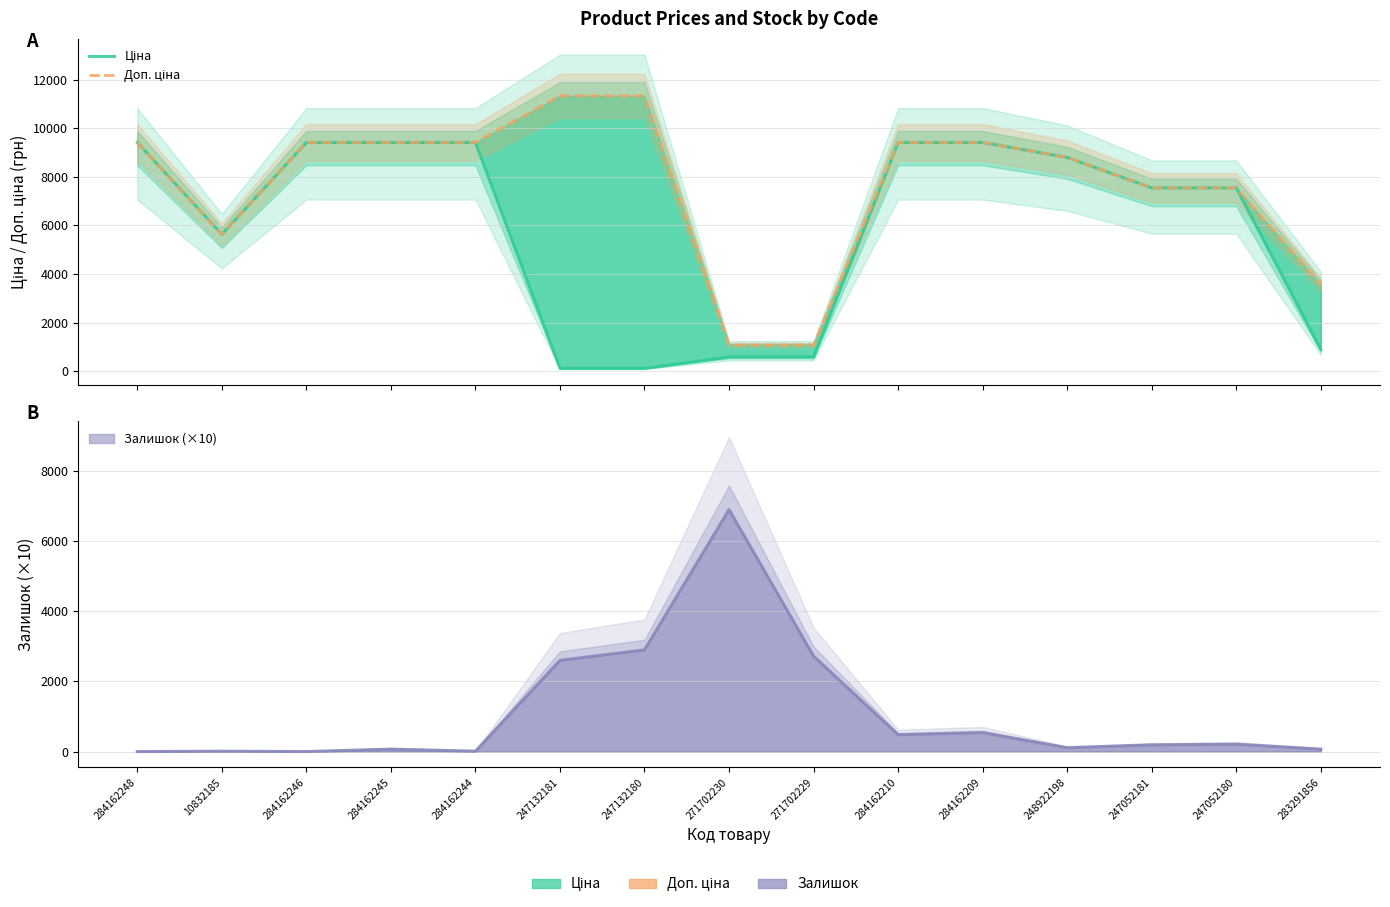

How many lines are shown in the chart?

2